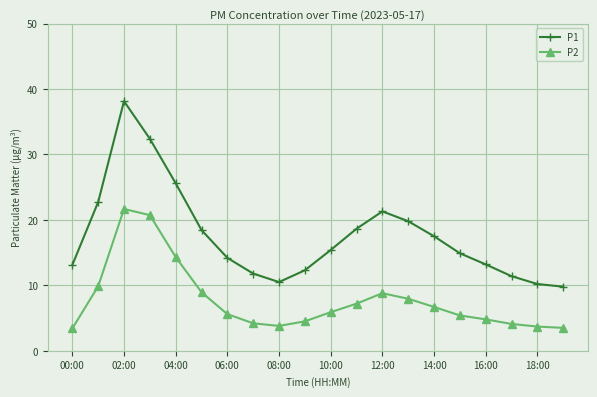

What is the maximum value for P2?

21.7